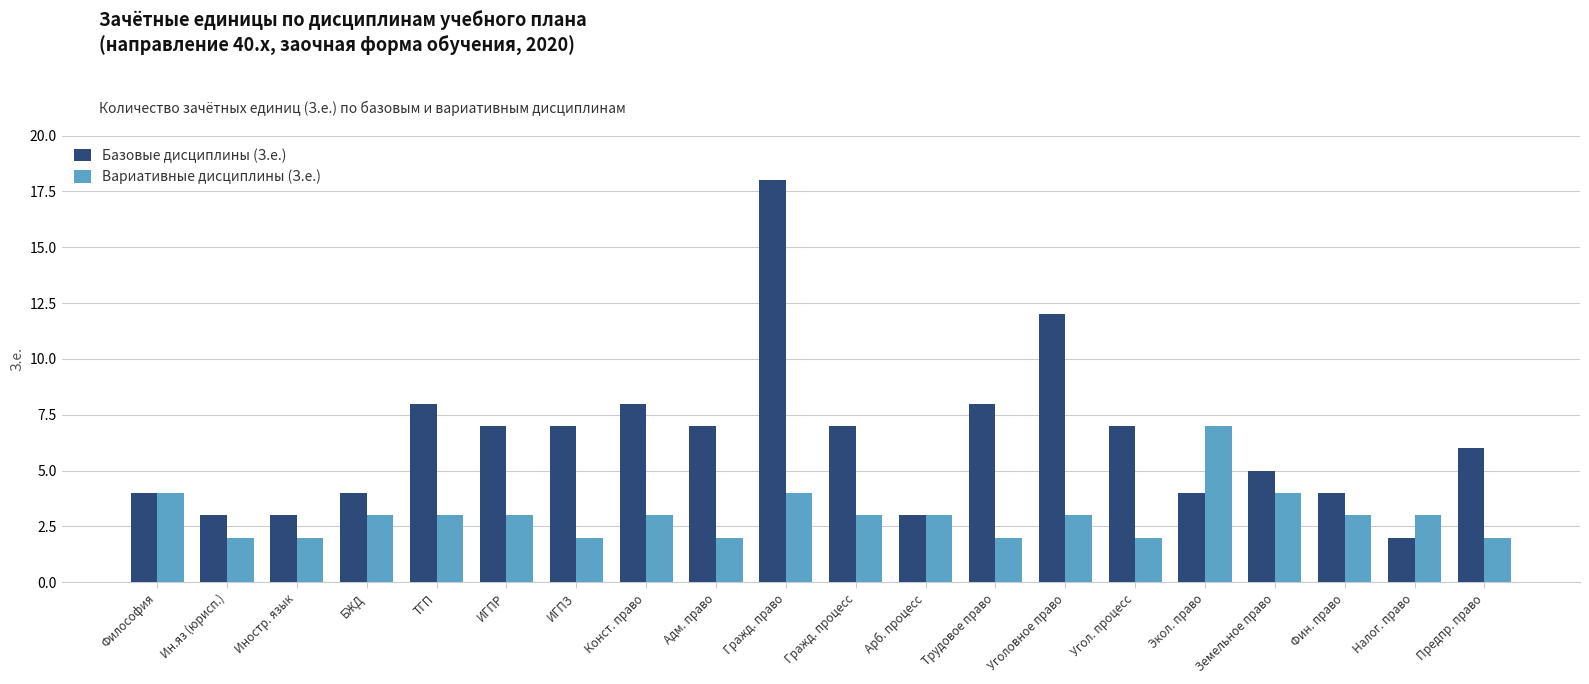

How many data points does each series have?

20